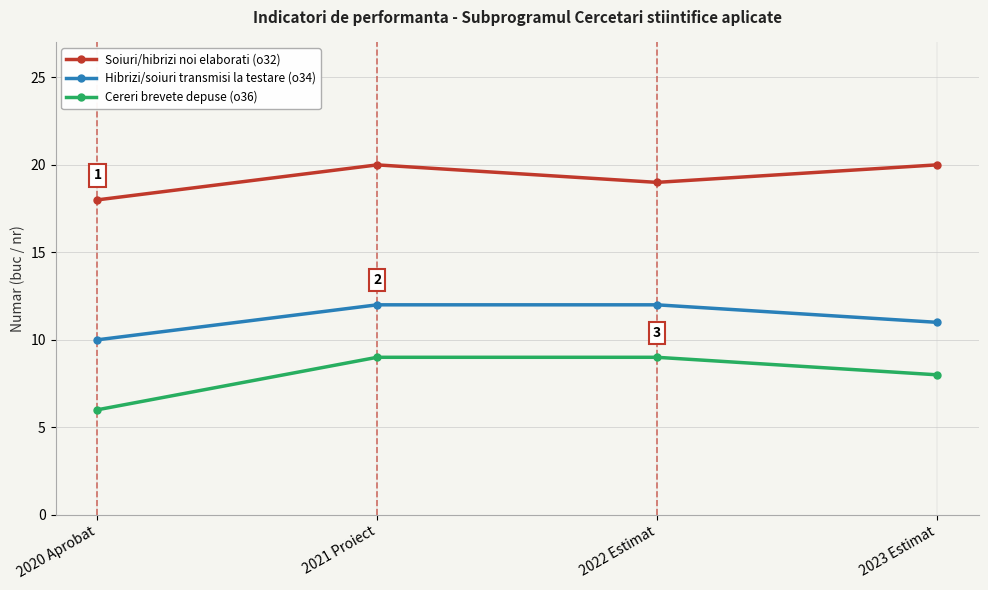

What is the total value across all series at 2022 Estimat?

40